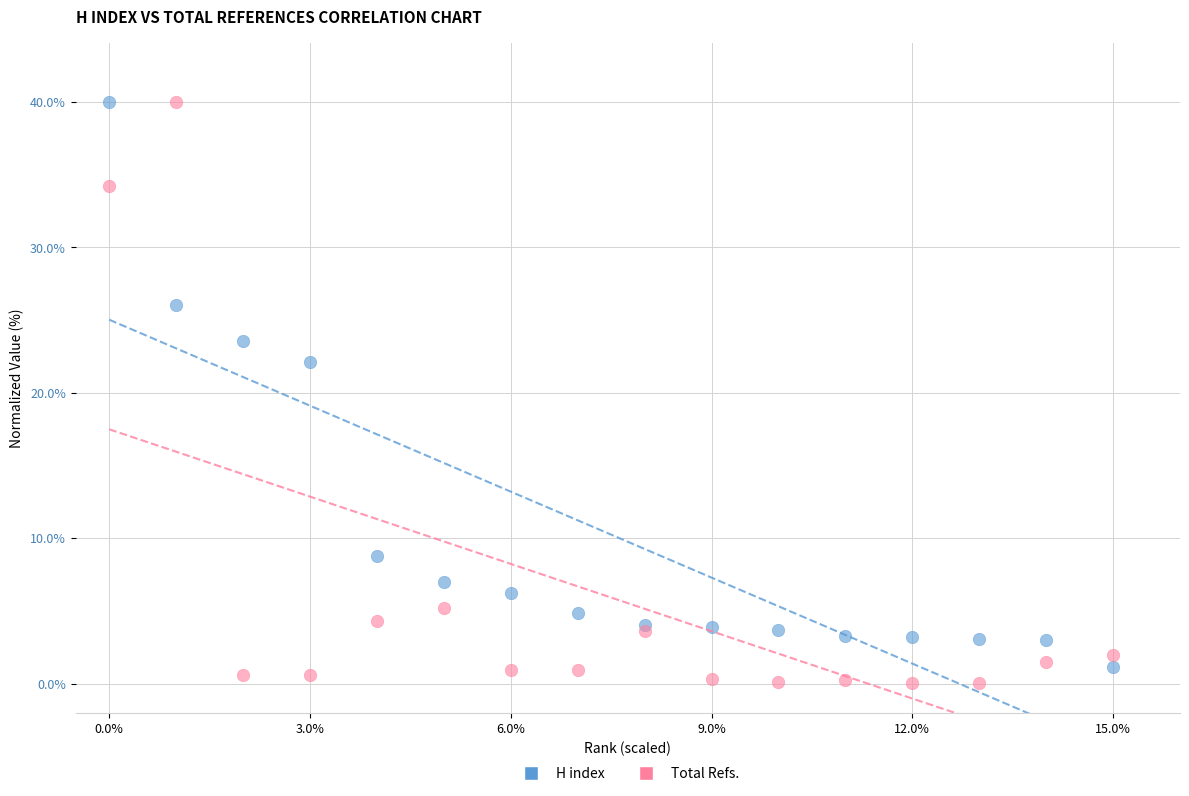

Which series has the widest spread of Y values?

Total Refs.